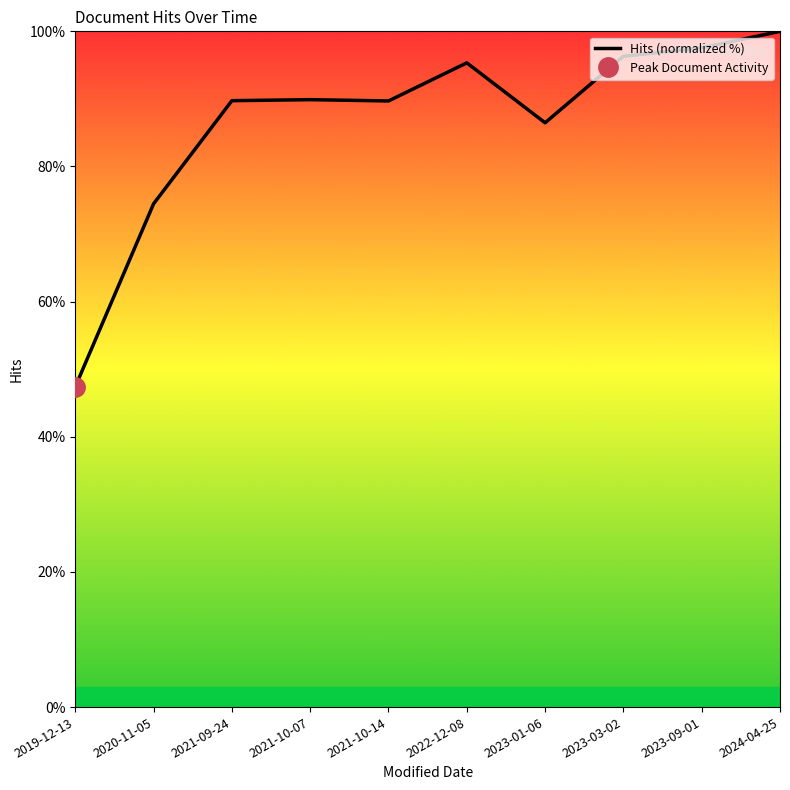

At which category does the chart reach its peak across all series?

2024-04-25